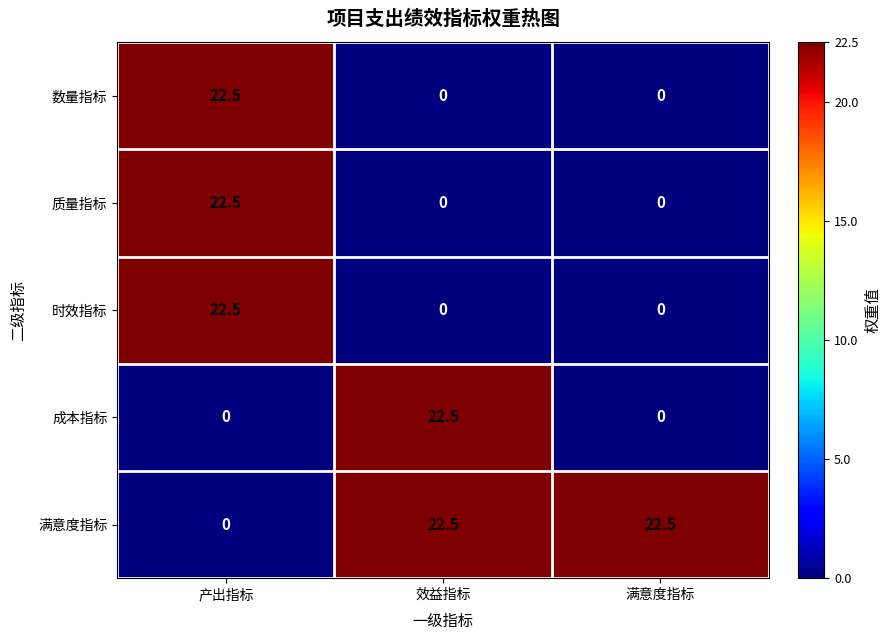

What is the total value across all series at 效益指标?

45.0